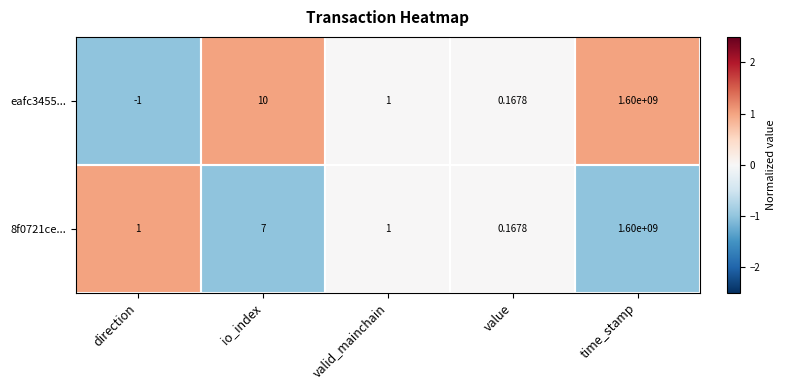

What is the minimum value shown in the chart?

-1.0